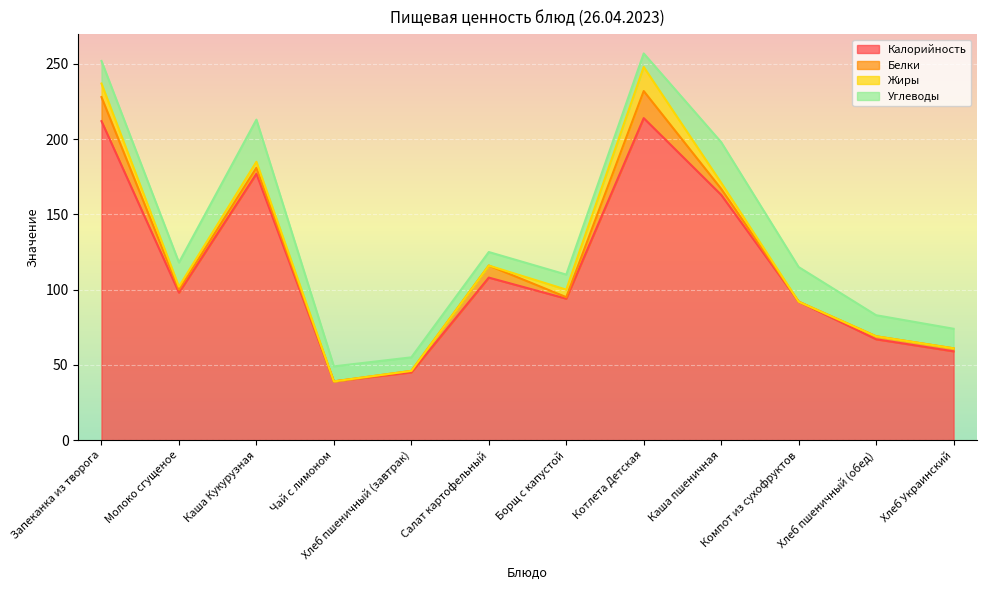

What position from the left is Котлета Детская?

8